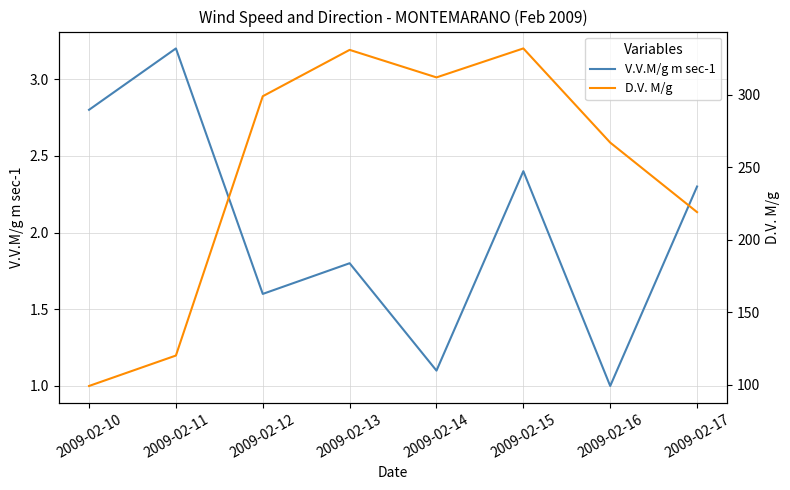

At which label does V.V.M/g m sec-1 reach its minimum?

2009-02-16